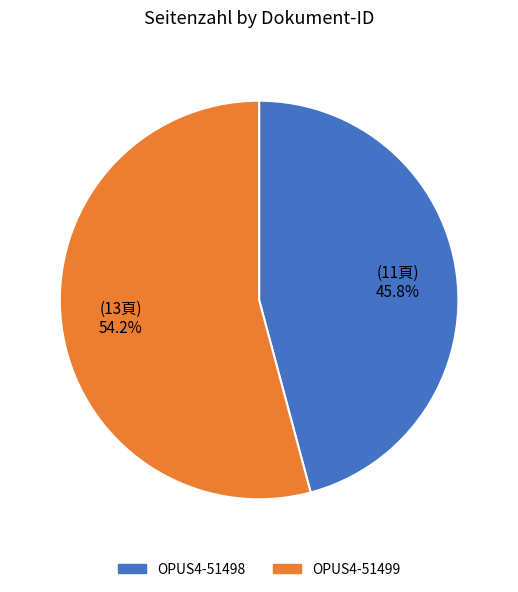

To the nearest percent, what is the combined percentage of OPUS4-51499 and OPUS4-51498?

100%